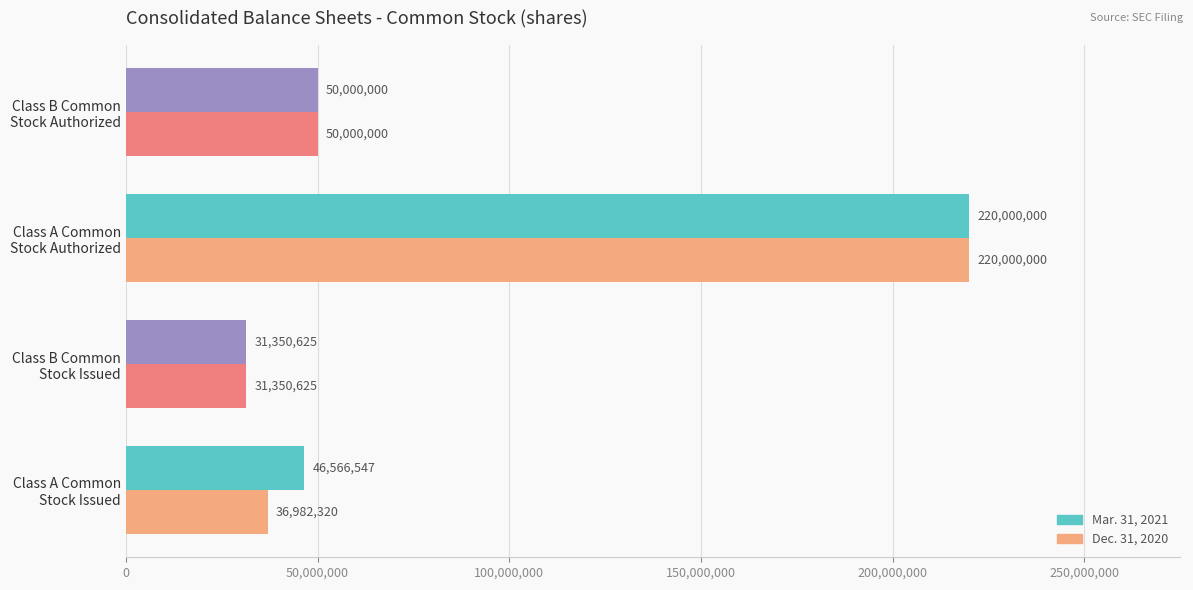

What is the minimum value shown in the chart?

31350625